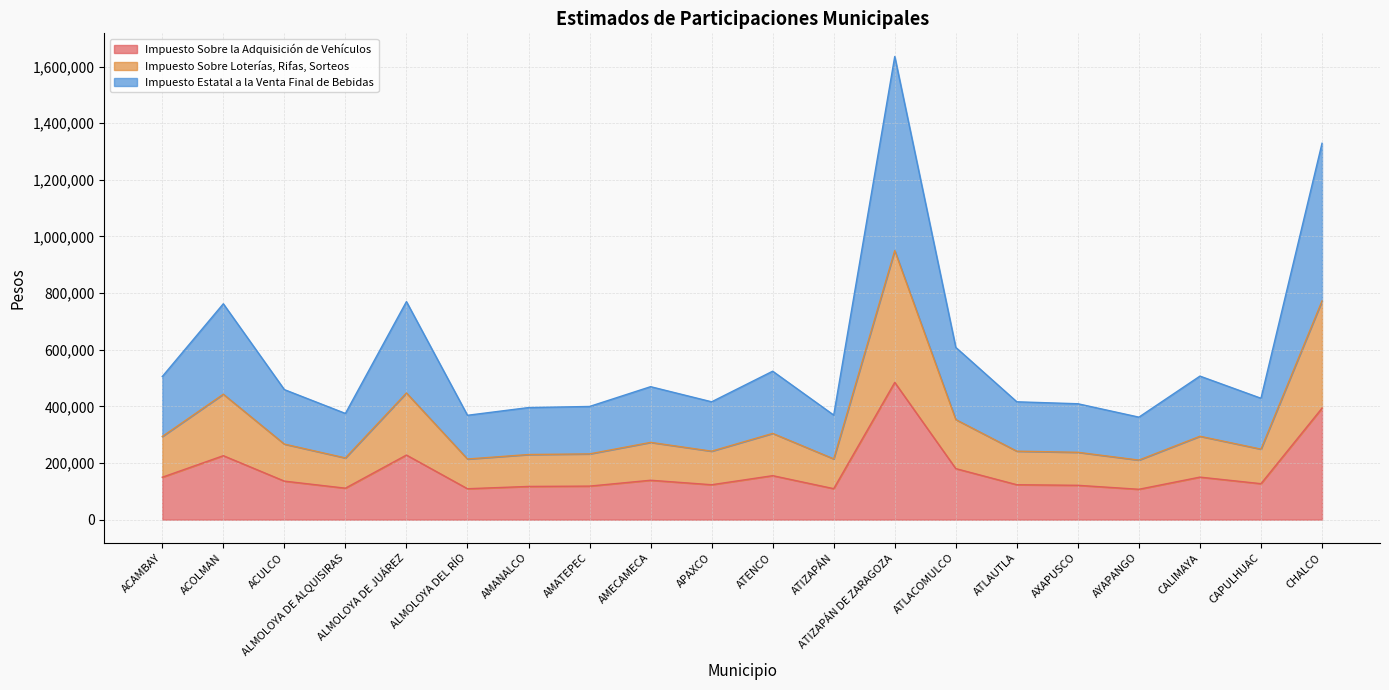

In Impuesto Estatal a la Venta Final de Bebidas, how many points are lower than both neighbors (excluding endpoints)?

6